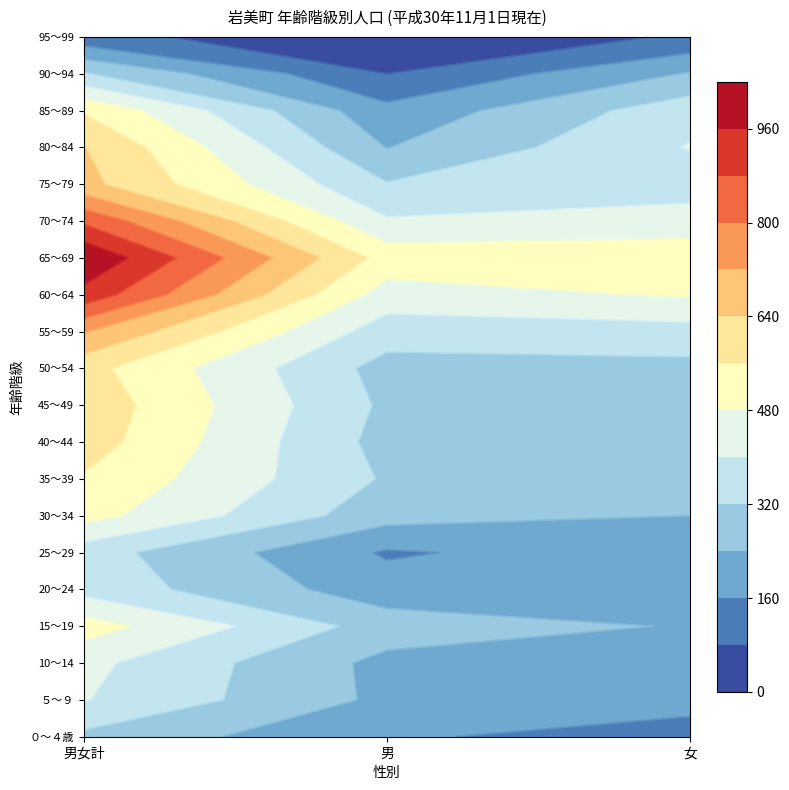

Which series has the largest range (max minus min)?

65～69